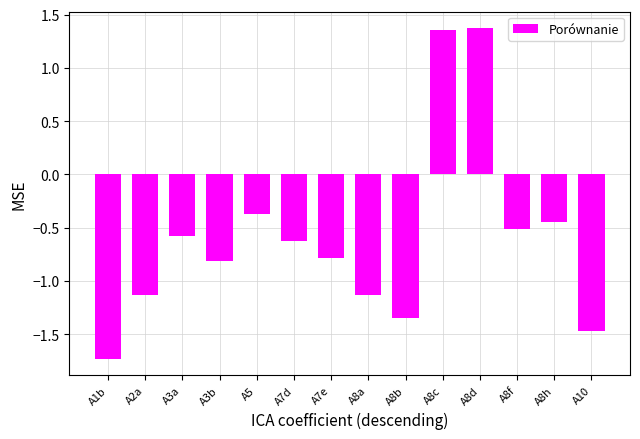

What is the change in value from A3a to A10?

-0.9